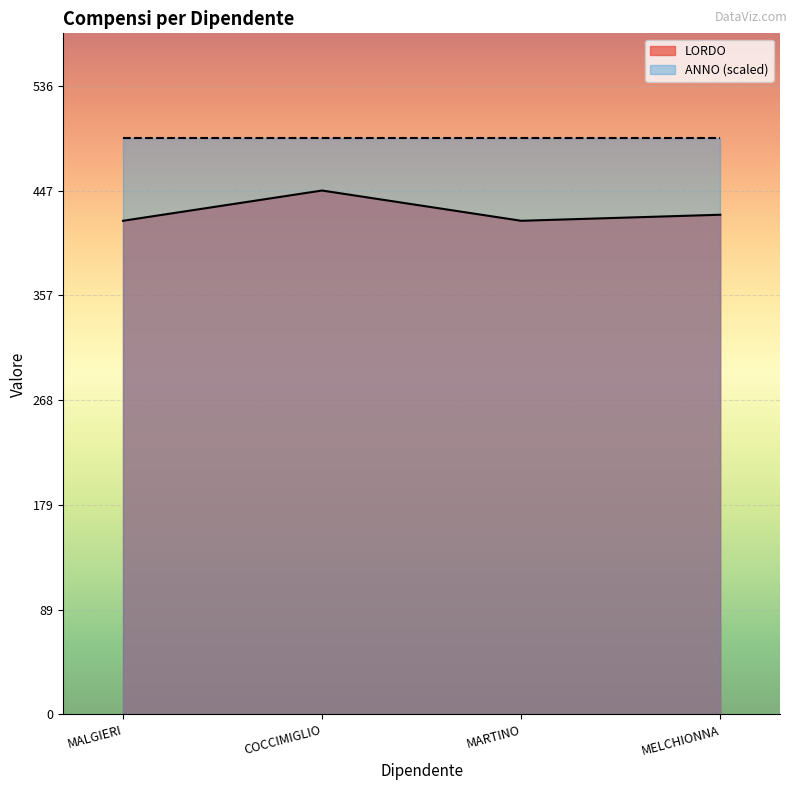

Reading left to right, extract all data points from this chart.

420.9	446.7	420.9	426.1